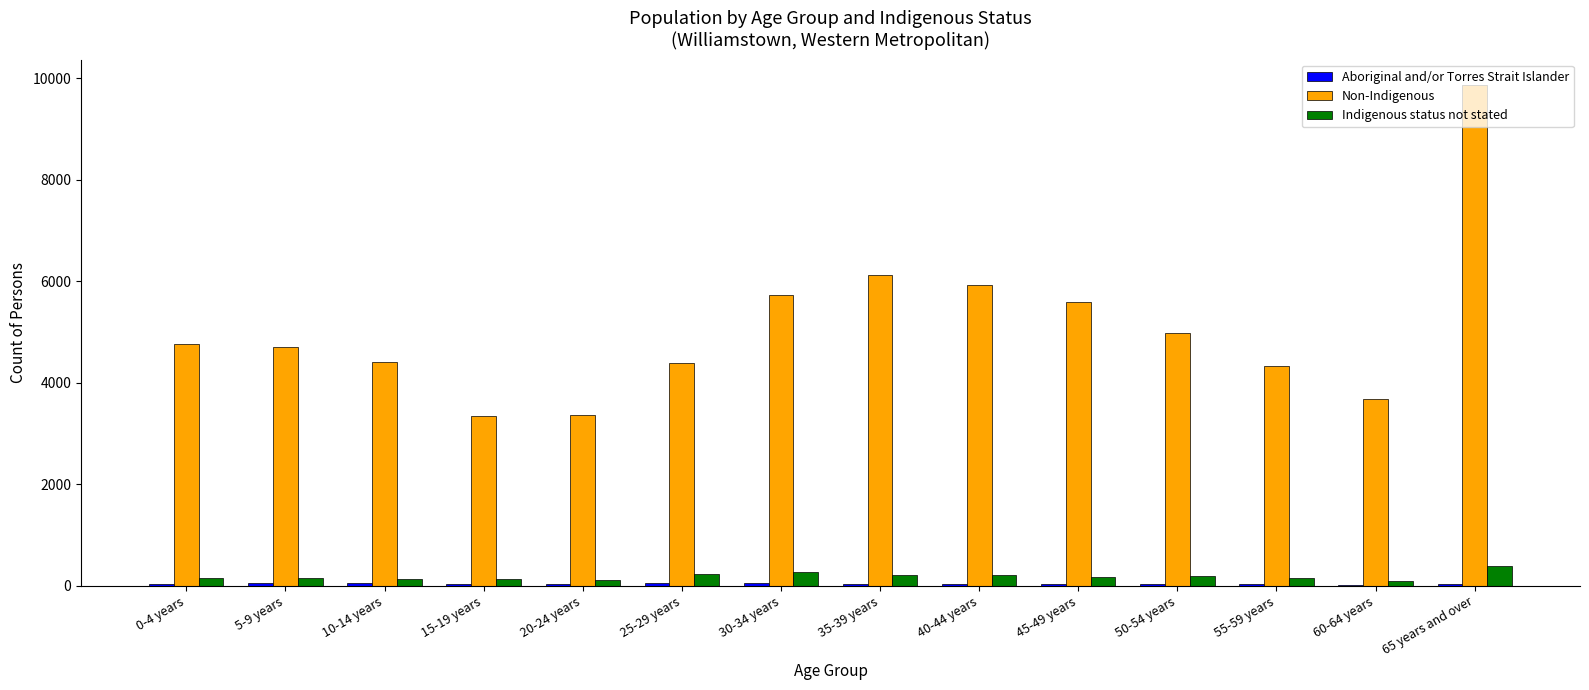

The value of Non-Indigenous at 5-9 years is 7090. True or false?

False